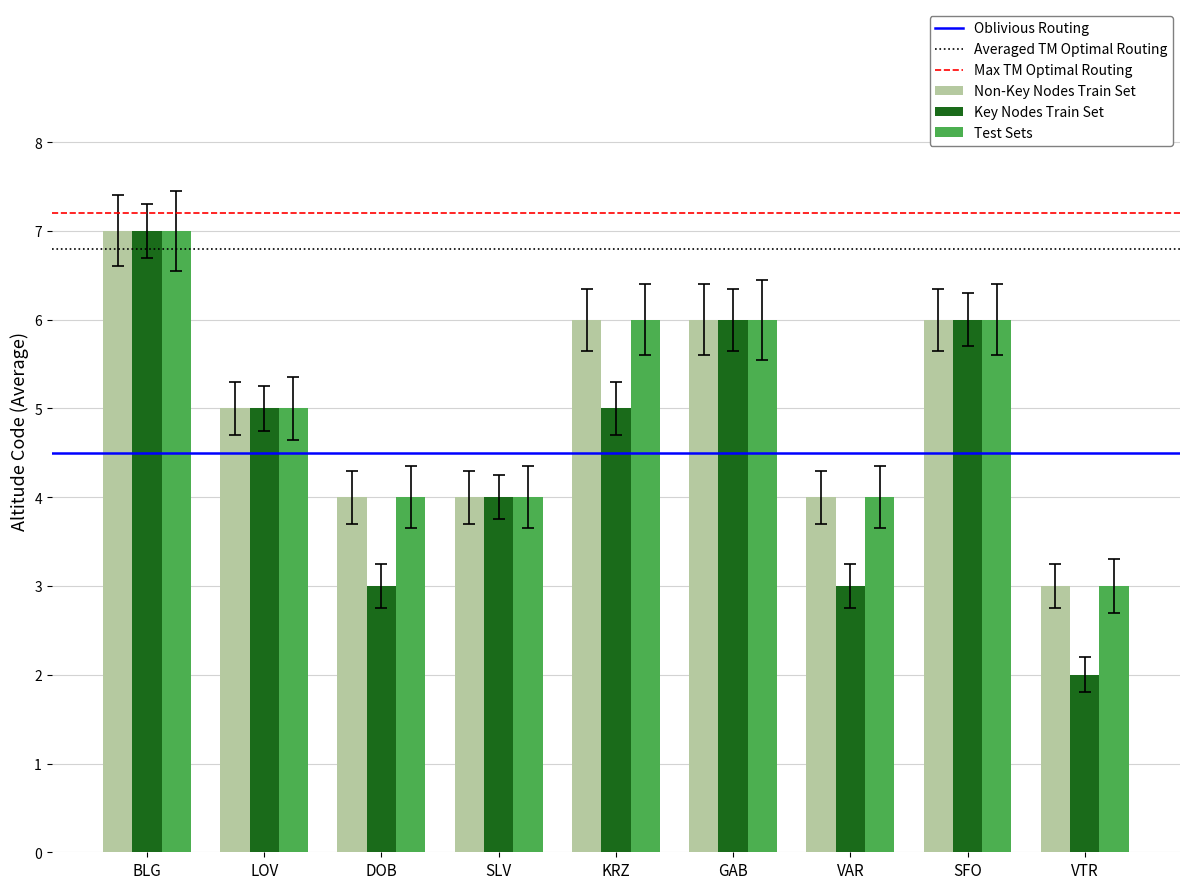

Are the bars horizontal?

No